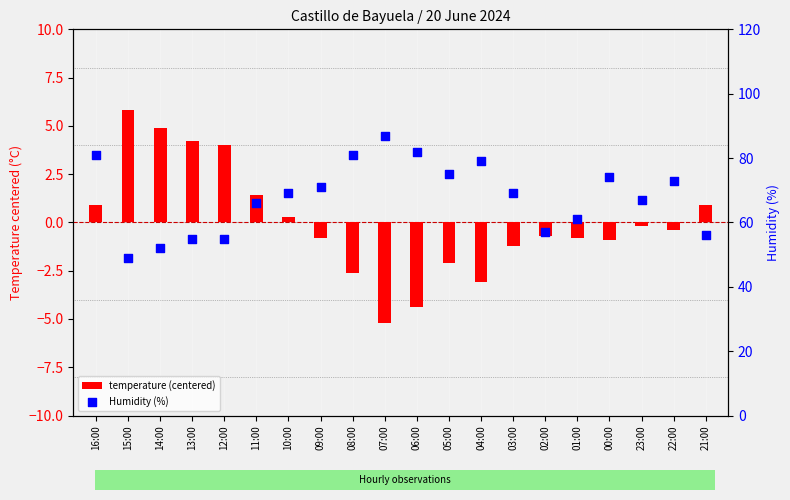

At how many categories does at least one series exceed 83?

1